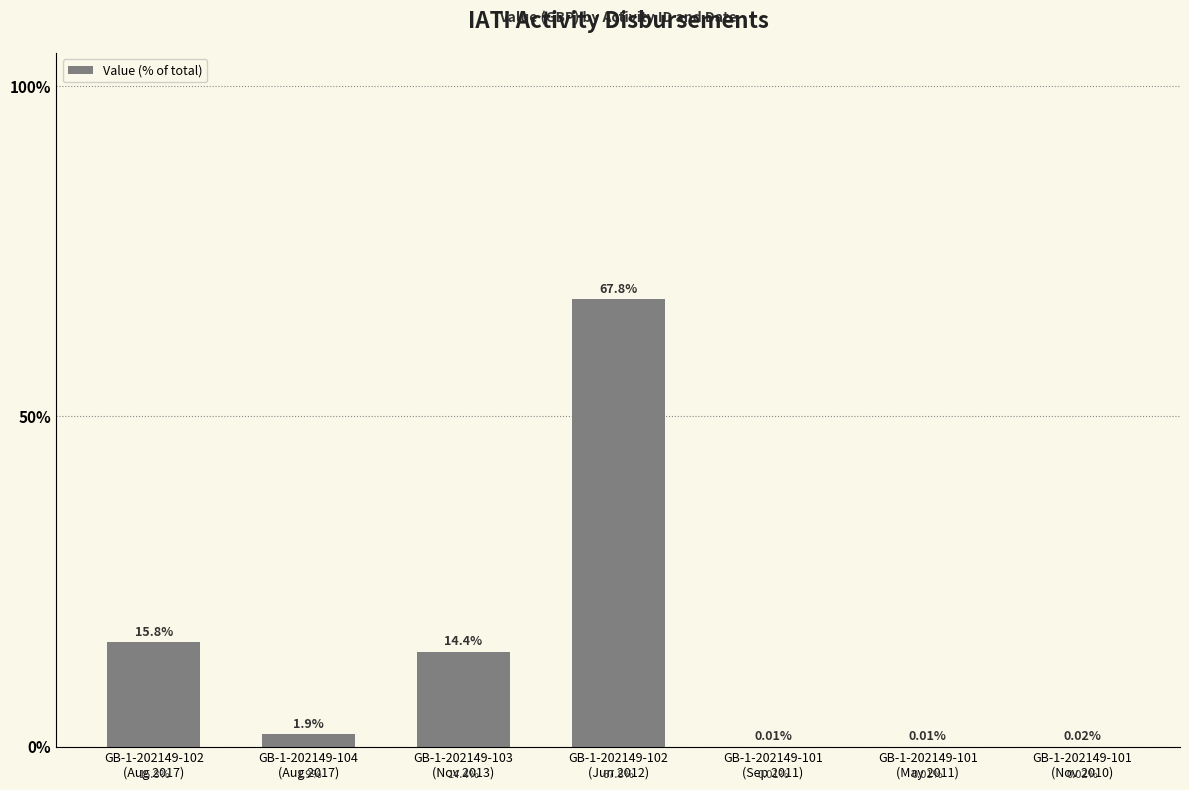

What is the difference between the values at GB-1-202149-103
(Nov 2013) and GB-1-202149-101
(Nov 2010)?

14.4